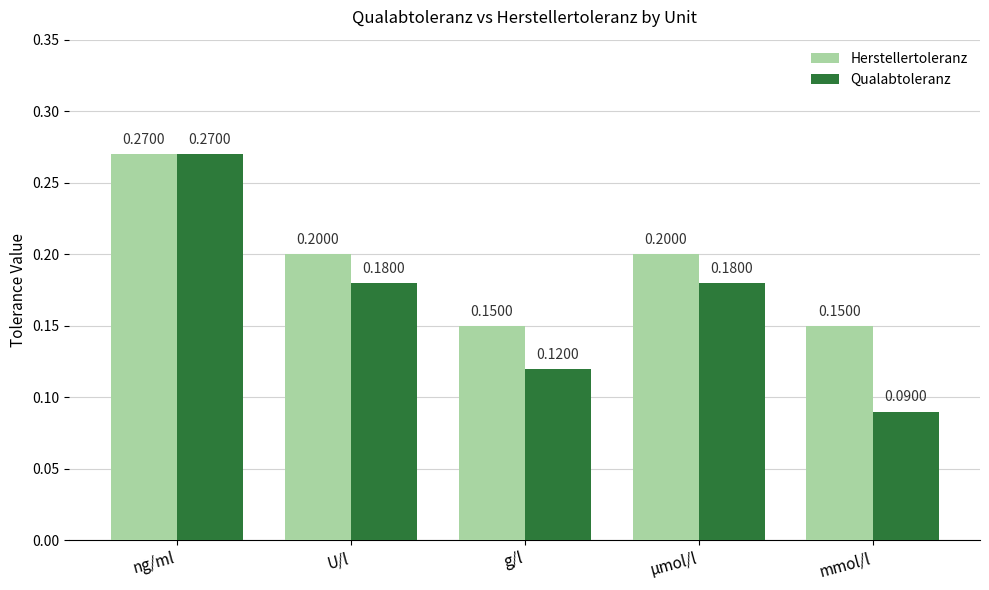

Count the Herstellertoleranz values in the range 0 to 1.

5